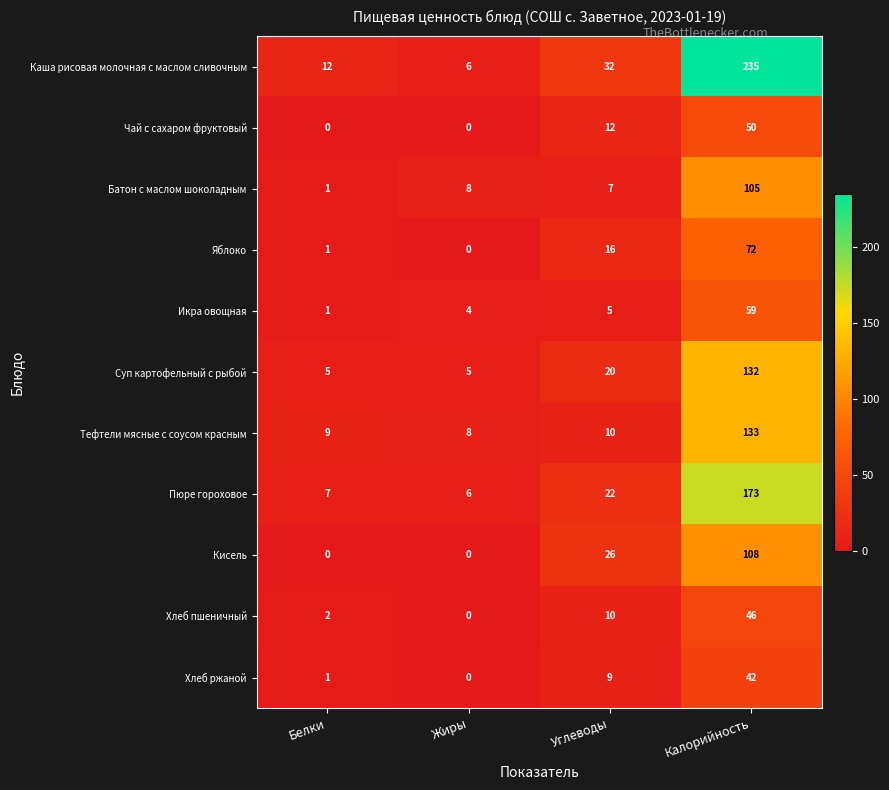

What is the highest value of the Батон с маслом шоколадным series?

105